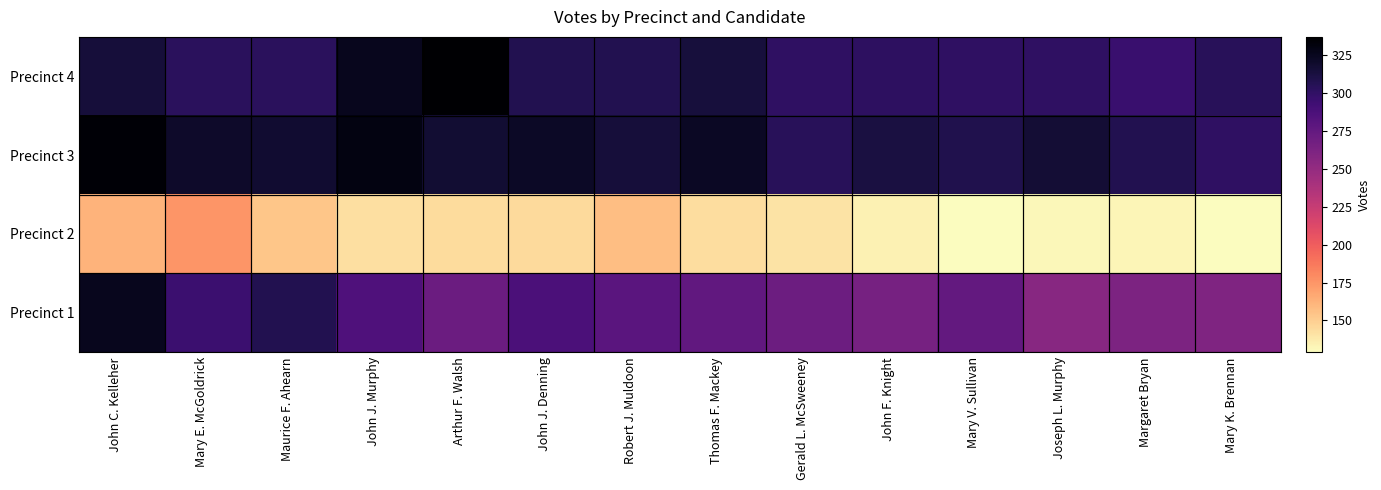

Reading left to right, list all the values displayed in this chart.

Precinct 1: John C. Kelleher=325	Mary E. McGoldrick=295	Maurice F. Ahearn=307	John J. Murphy=285	Arthur F. Walsh=271	John J. Denning=287	Robert J. Muldoon=280	Thomas F. Mackey=276	Gerald L. McSweeney=270	John F. Knight=265	Mary V. Sullivan=275	Joseph L. Murphy=256	Margaret Bryan=262	Mary K. Brennan=260
Precinct 2: John C. Kelleher=162	Mary E. McGoldrick=175	Maurice F. Ahearn=154	John J. Murphy=142	Arthur F. Walsh=144	John J. Denning=145	Robert J. Muldoon=157	Thomas F. Mackey=143	Gerald L. McSweeney=141	John F. Knight=134	Mary V. Sullivan=129	Joseph L. Murphy=132	Margaret Bryan=133	Mary K. Brennan=129
Precinct 3: John C. Kelleher=335	Mary E. McGoldrick=320	Maurice F. Ahearn=318	John J. Murphy=330	Arthur F. Walsh=317	John J. Denning=322	Robert J. Muldoon=315	Thomas F. Mackey=323	Gerald L. McSweeney=304	John F. Knight=312	Mary V. Sullivan=308	Joseph L. Murphy=316	Margaret Bryan=307	Mary K. Brennan=301
Precinct 4: John C. Kelleher=315	Mary E. McGoldrick=303	Maurice F. Ahearn=303	John J. Murphy=325	Arthur F. Walsh=337	John J. Denning=307	Robert J. Muldoon=307	Thomas F. Mackey=314	Gerald L. McSweeney=301	John F. Knight=302	Mary V. Sullivan=301	Joseph L. Murphy=301	Margaret Bryan=296	Mary K. Brennan=304